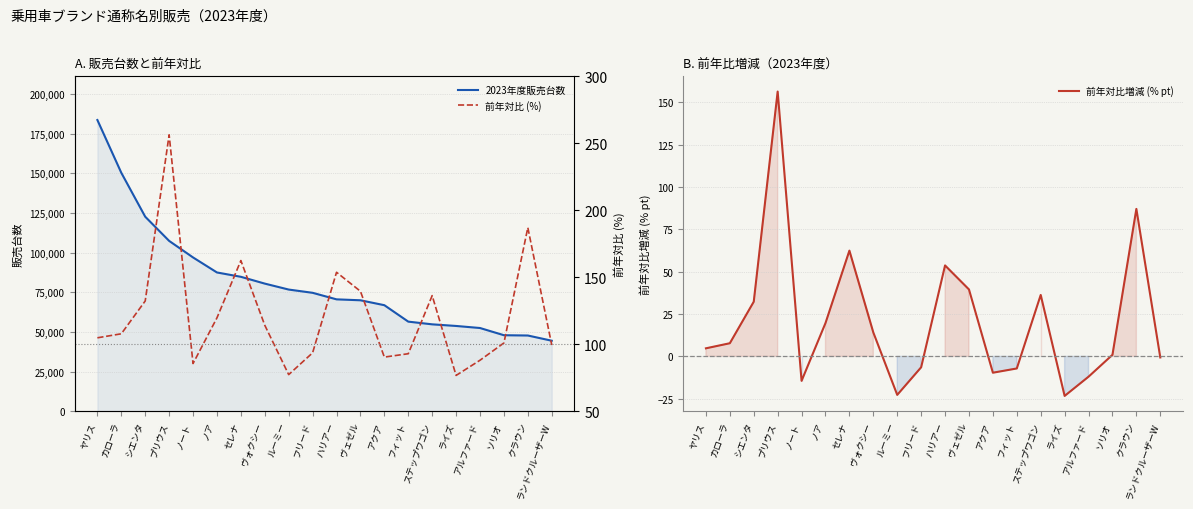

What is the difference between the 2023年度販売台数 values at フリード and ランドクルーザーW?

30240.0